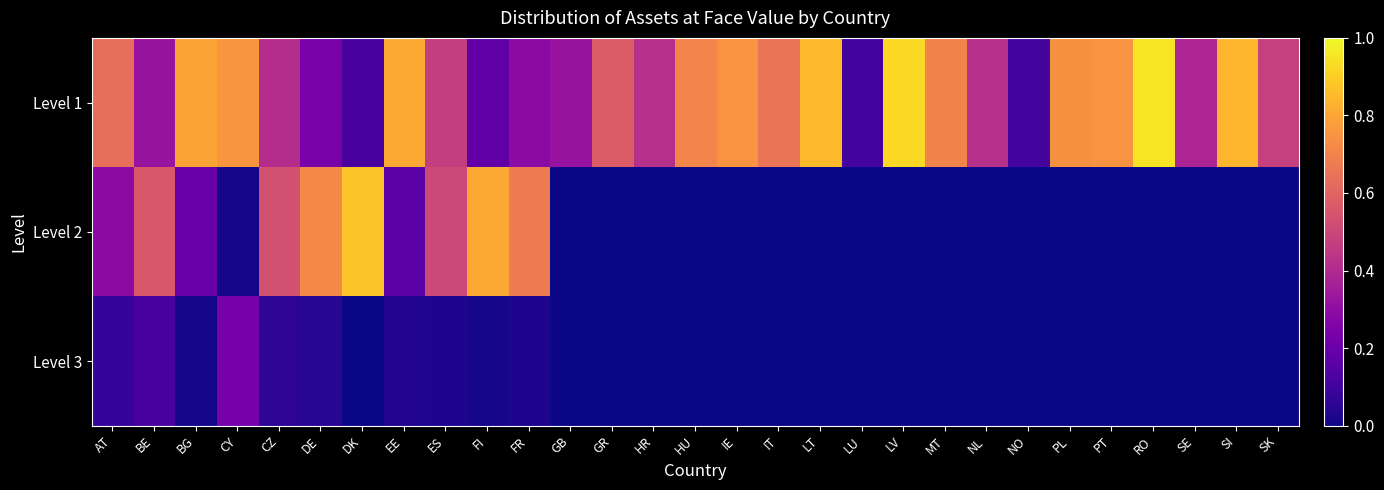

How many categories are shown in the chart?

29